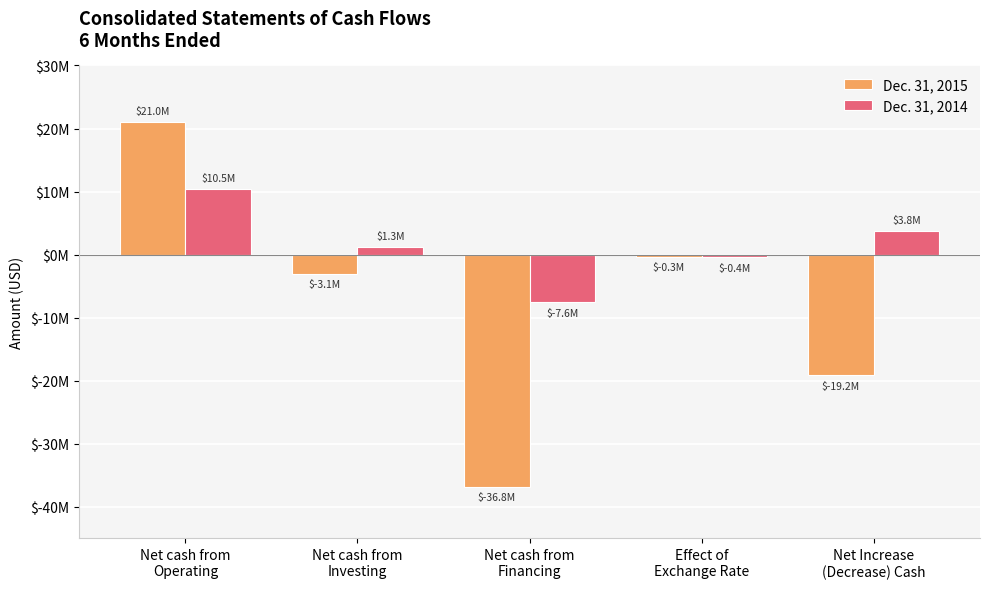

Does the chart contain any negative values?

Yes